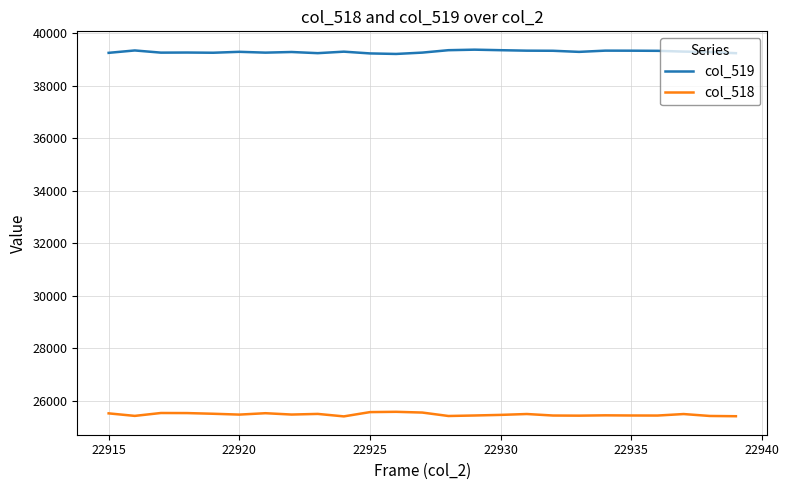

What is the maximum value shown in the chart?

39371